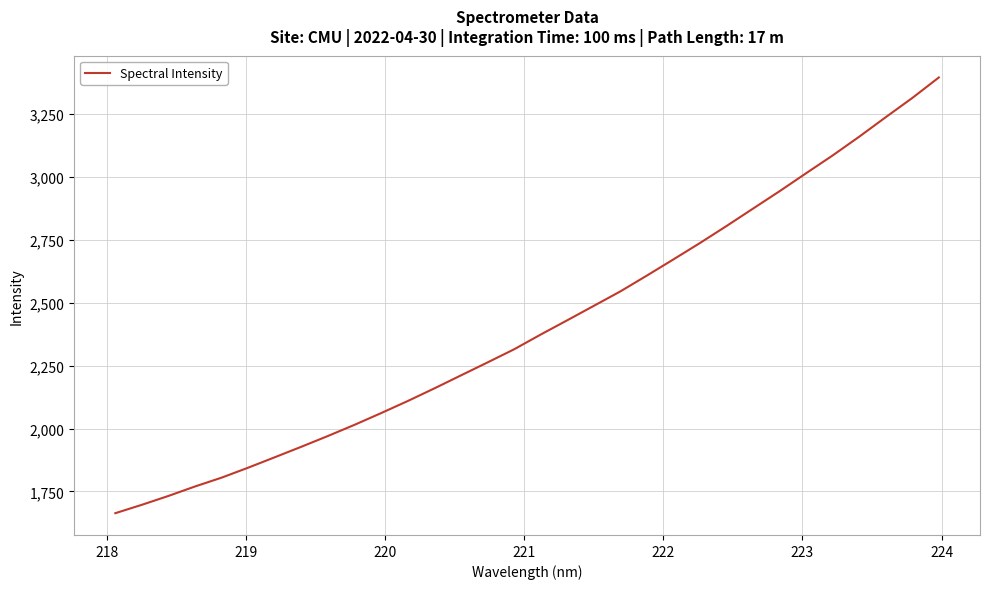

What is the maximum value shown in the chart?

3395.1